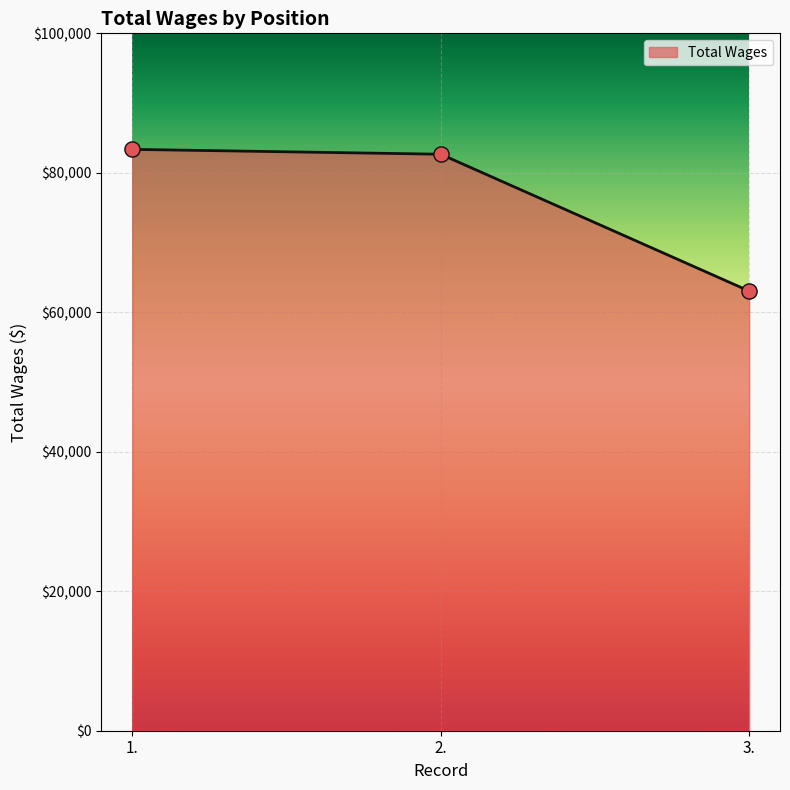

What is the change in value from 1. to 3.?

-20315